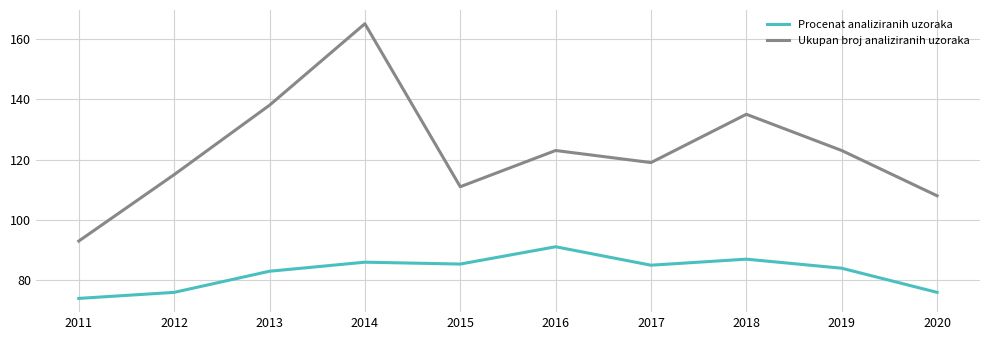

True or false: Procenat analiziranih uzoraka and Ukupan broj analiziranih uzoraka intersect in this chart.

False